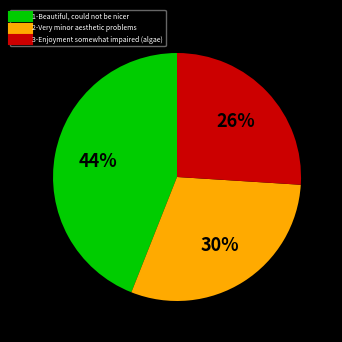

To the nearest percent, what portion does 1-Beautiful, could not be nicer represent?

44%